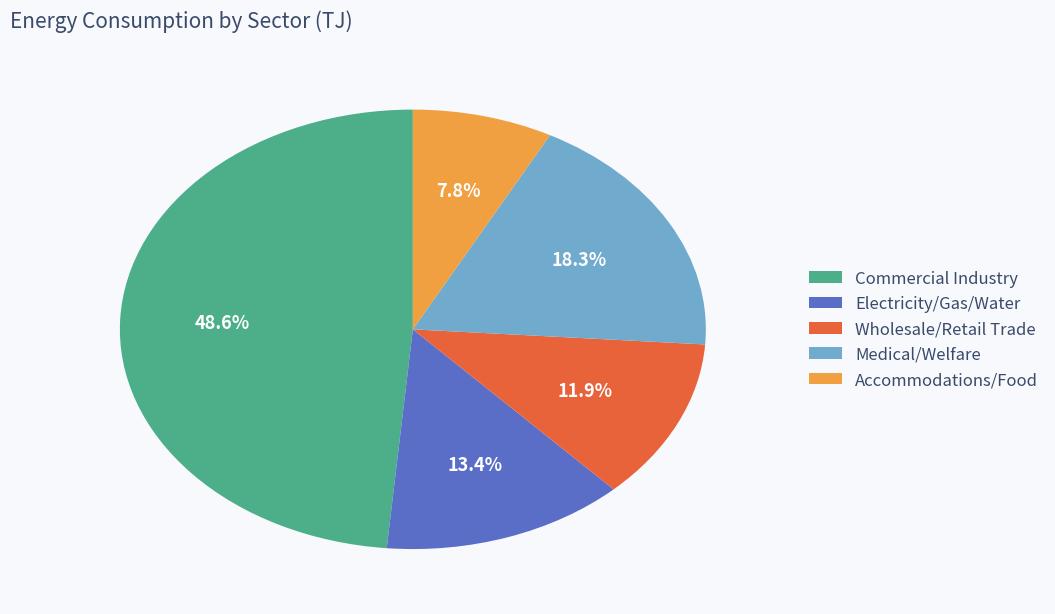

Which has a higher value, Wholesale/Retail Trade or Electricity/Gas/Water?

Electricity/Gas/Water